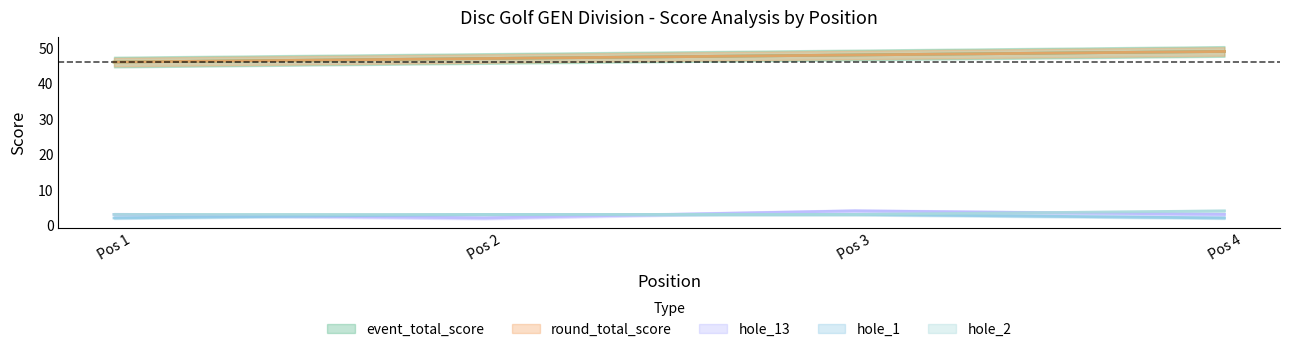

What is the average value of the hole_1 series?

2